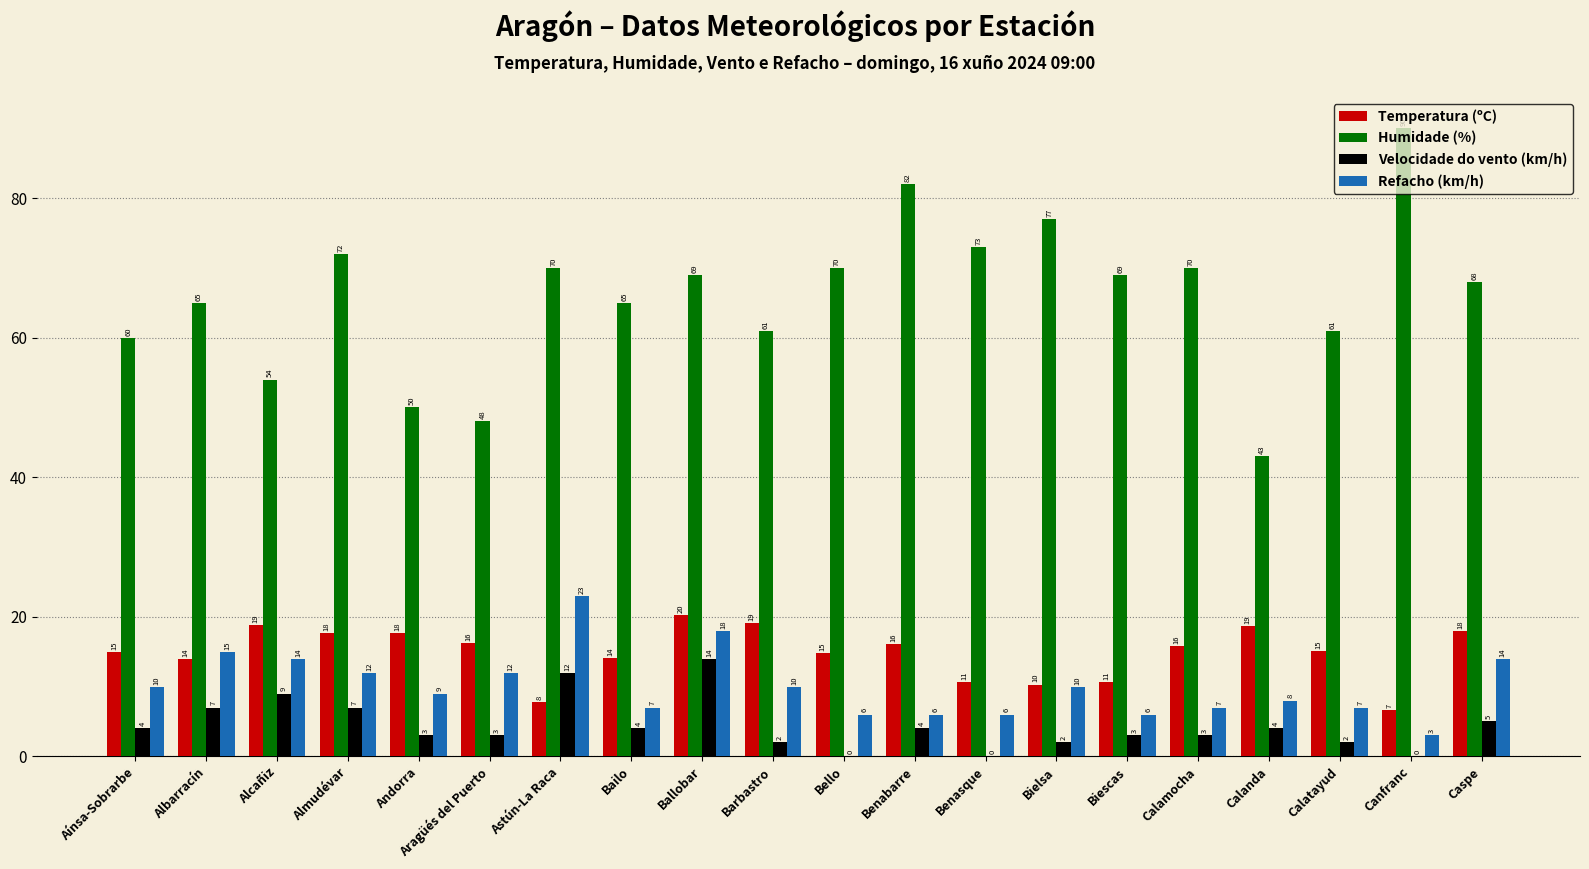

What is the sum of the Refacho (km/h) values at Andorra and Benasque?

15.0